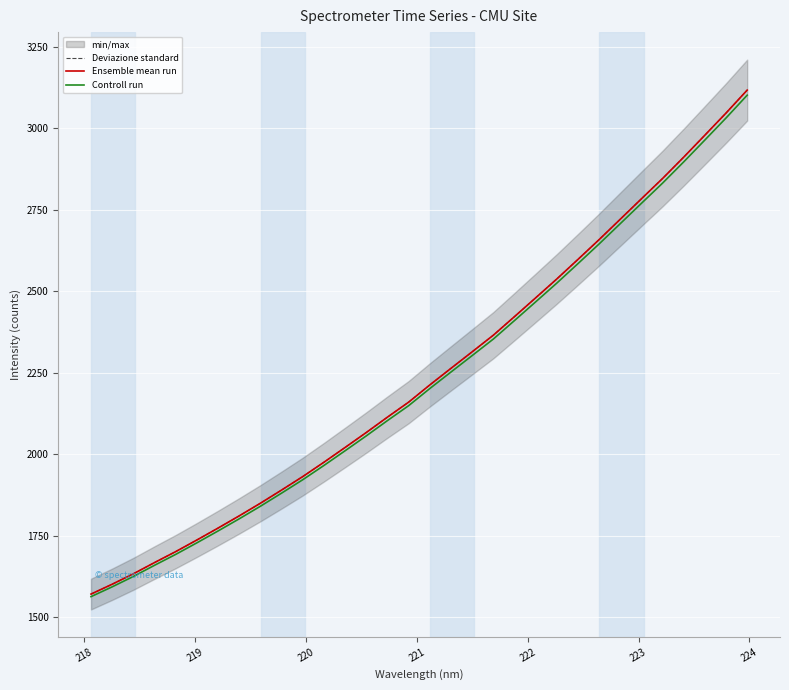

True or false: Controll run and Deviazione standard intersect in this chart.

False